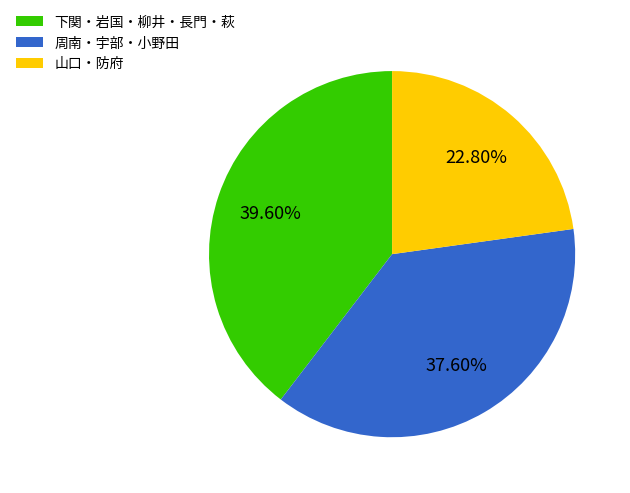

Is there any slice that represents more than half of the pie?

No